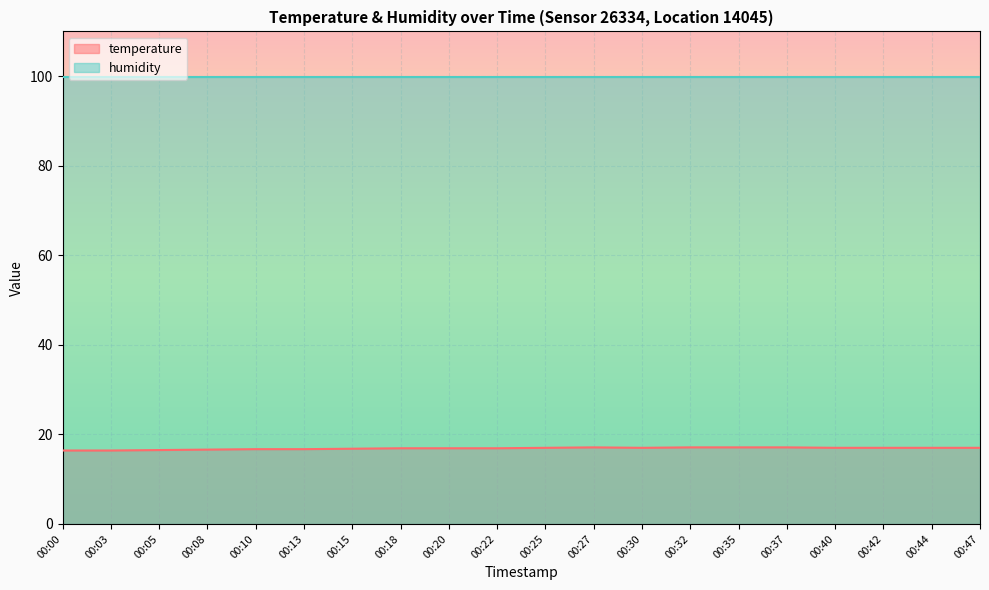

What value does the data have at 00:37?

17.1